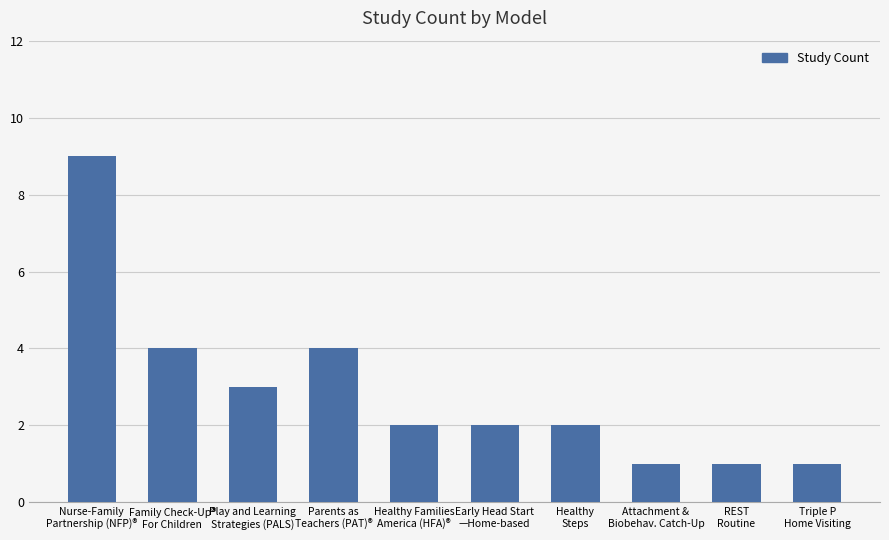

Reading left to right, extract all data points from this chart.

Nurse-Family
Partnership (NFP)®=9	Family Check-Up®
For Children=4	Play and Learning
Strategies (PALS)=3	Parents as
Teachers (PAT)®=4	Healthy Families
America (HFA)®=2	Early Head Start
—Home-based=2	Healthy
Steps=2	Attachment &
Biobehav. Catch-Up=1	REST
Routine=1	Triple P
Home Visiting=1